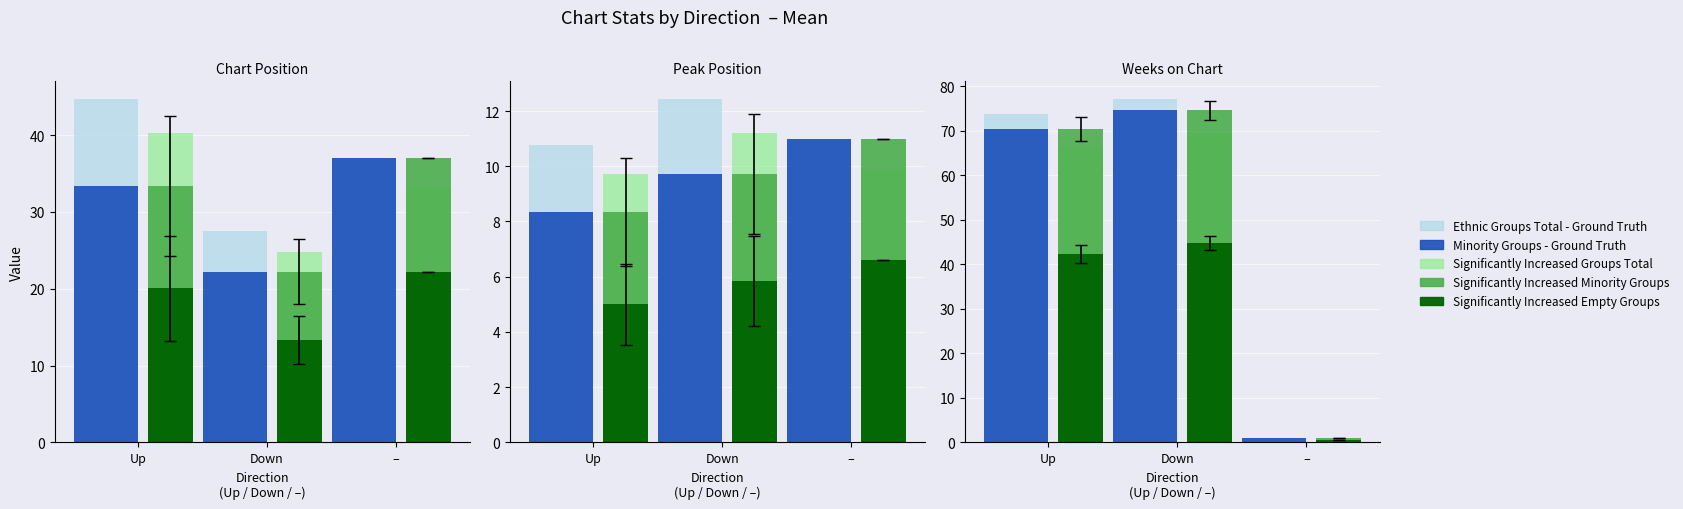

What is the difference between the Significantly Increased Groups Total values at Down and Up?

3.1